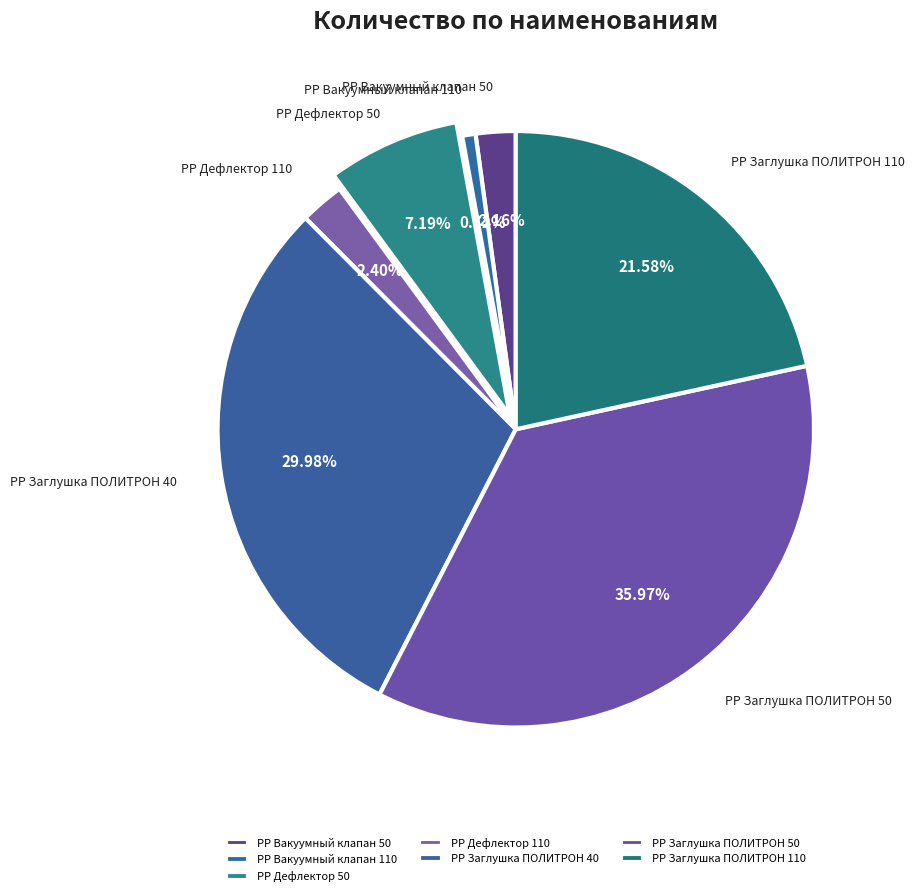

What percentage do РР Заглушка ПОЛИТРОН 40 and PP Вакуумный клапан 50 together represent?

32.1%